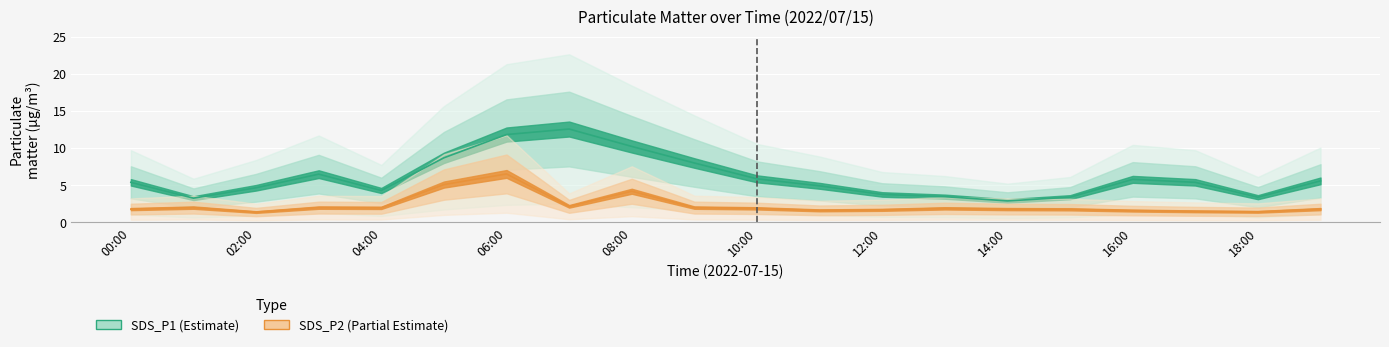

True or false: SDS_P1 and SDS_P2 cross at least once.

False